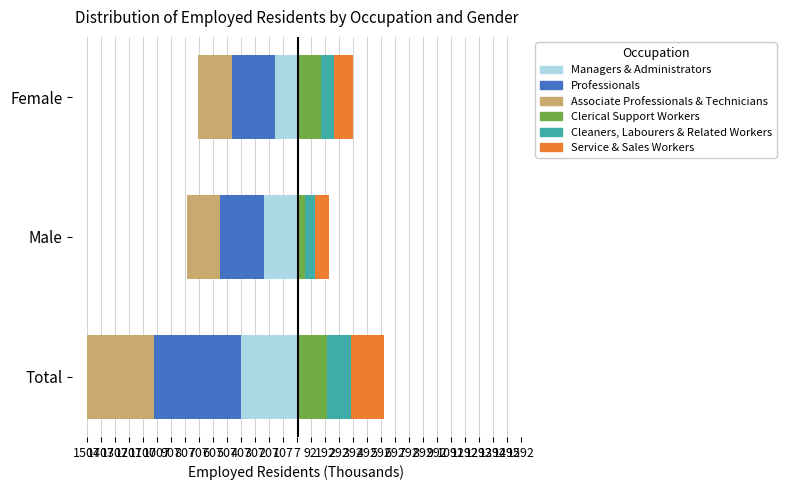

How many bars are there in total?

18